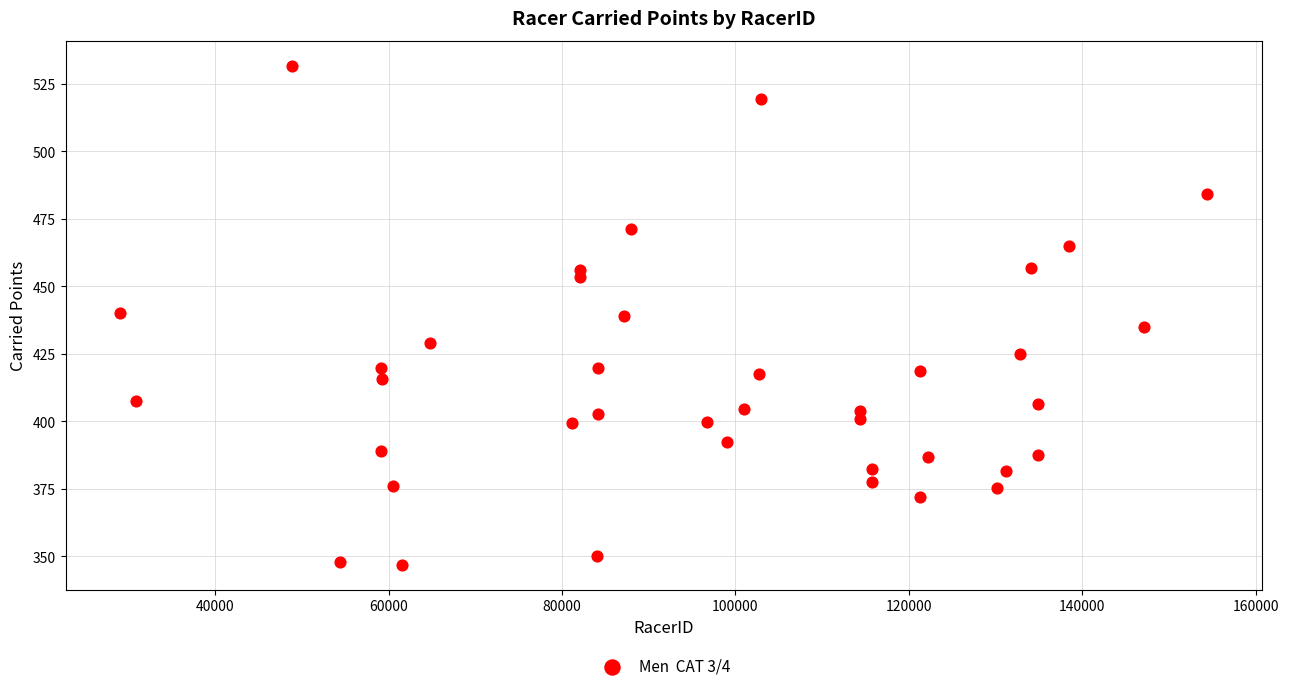

What is the range of Y values (max minus min)?

184.9